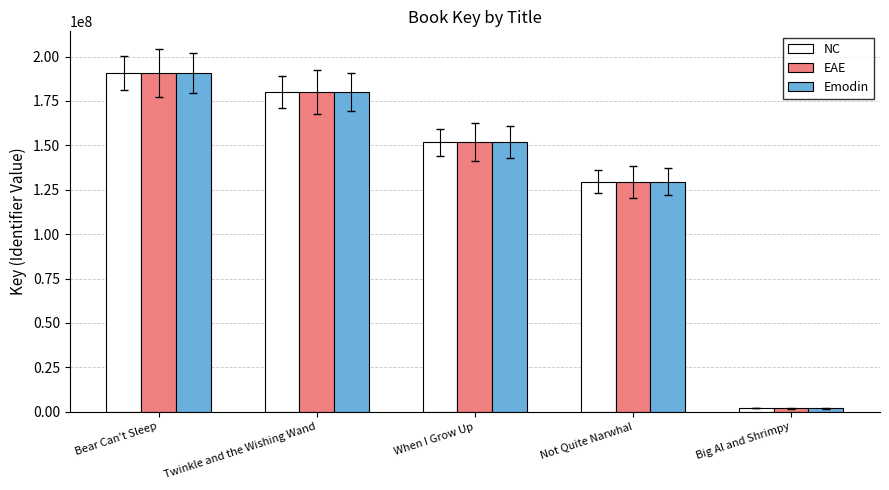

At which label does Emodin reach its minimum?

Big Al and Shrimpy